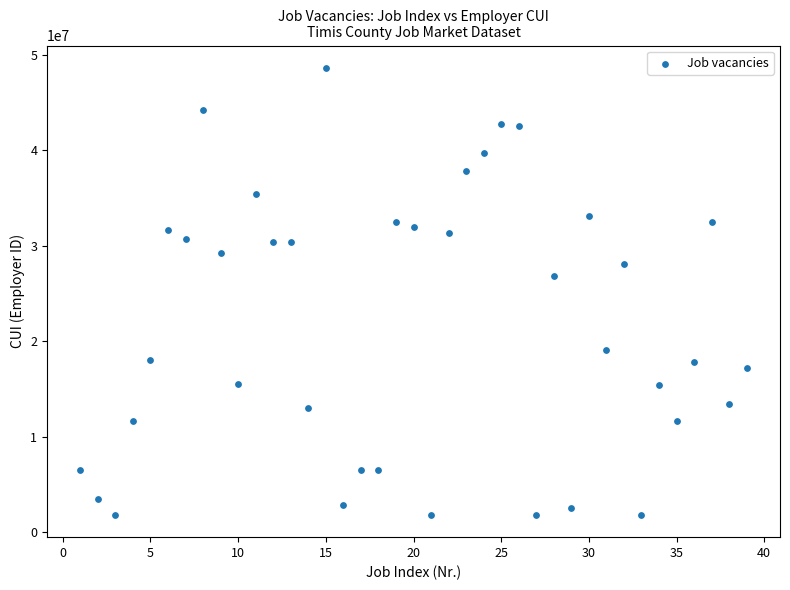

What is the range of Y values (max minus min)?

46842842